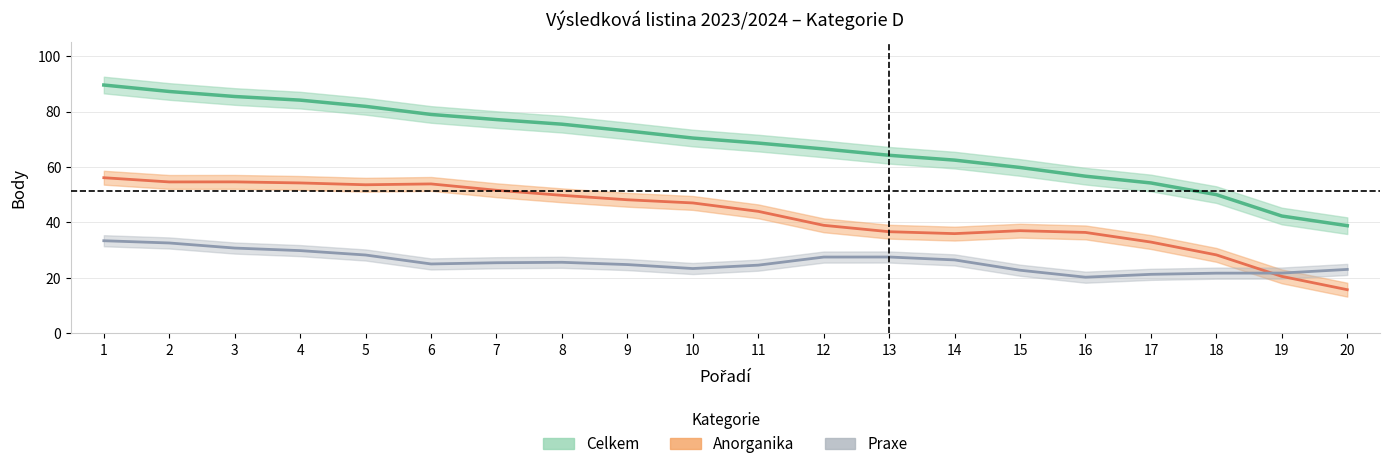

Is it true that Anorganika equals 44.0 at 11?

True